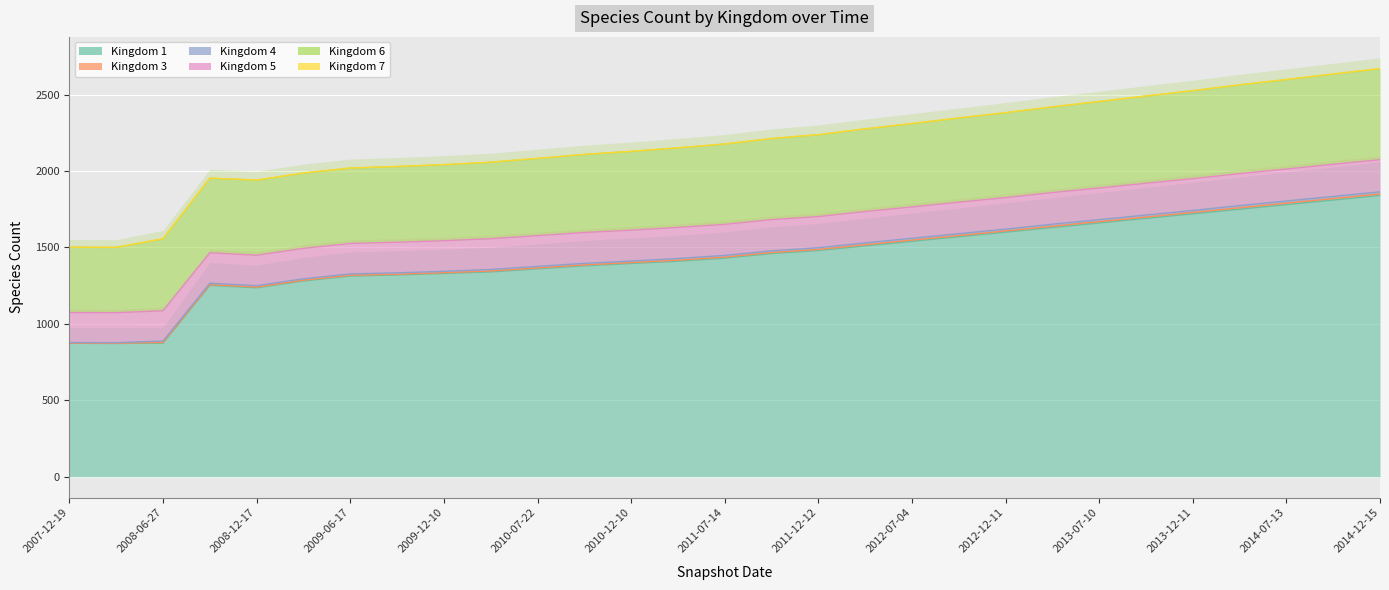

At 28, list the series in order from smallest to largest.

kingdom_7, kingdom_3, kingdom_4, kingdom_5, kingdom_6, kingdom_1